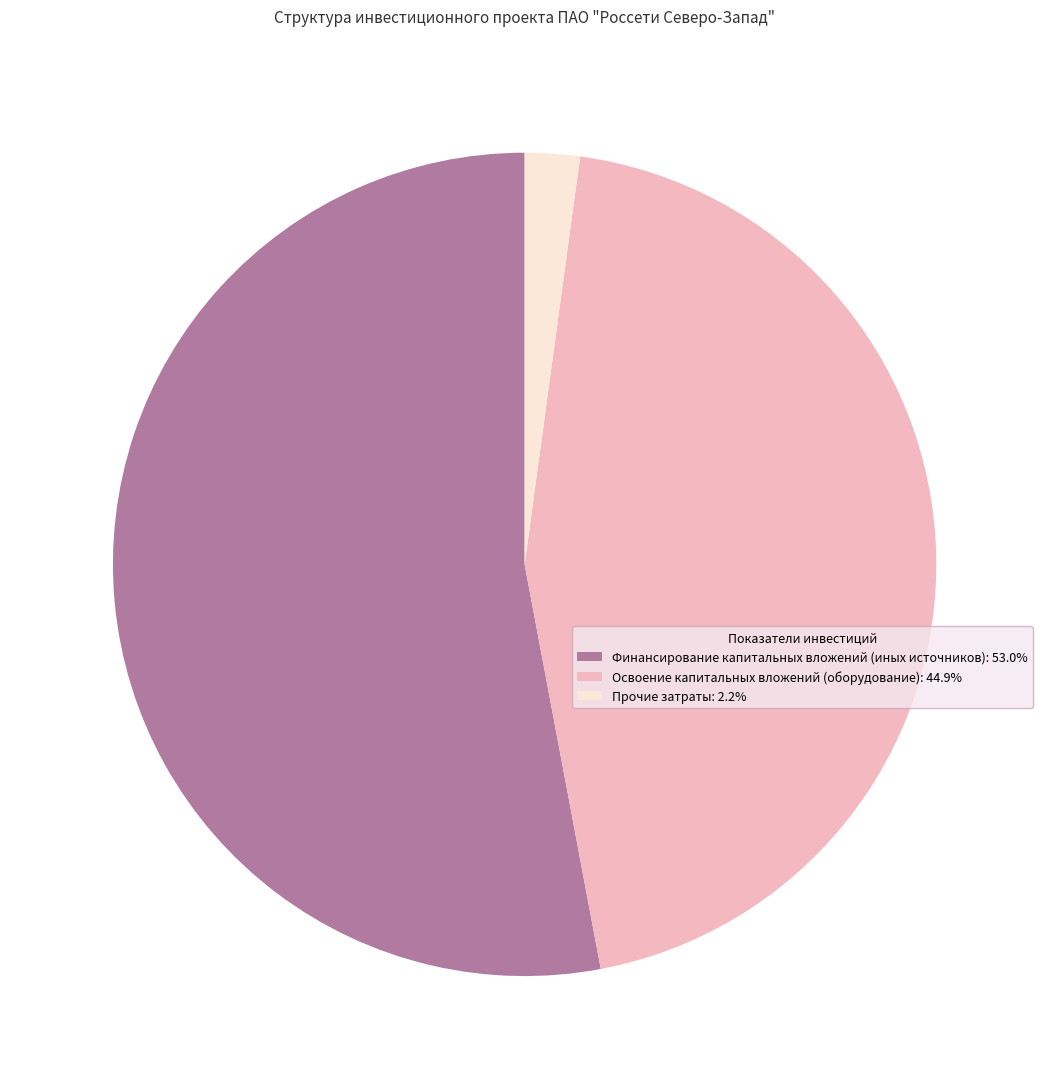

Does Освоение капитальных вложений (оборудование): 44.9% account for over 50% of the chart?

No